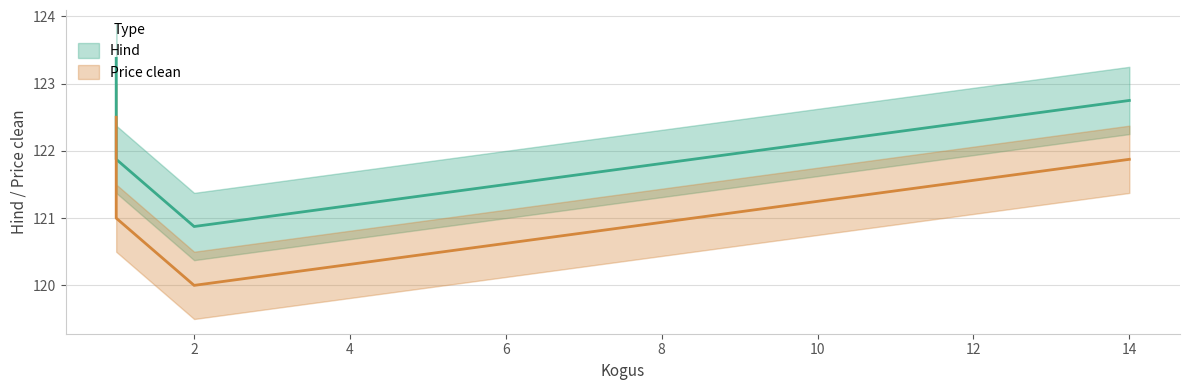

At which label does Hind reach its minimum?

2.0